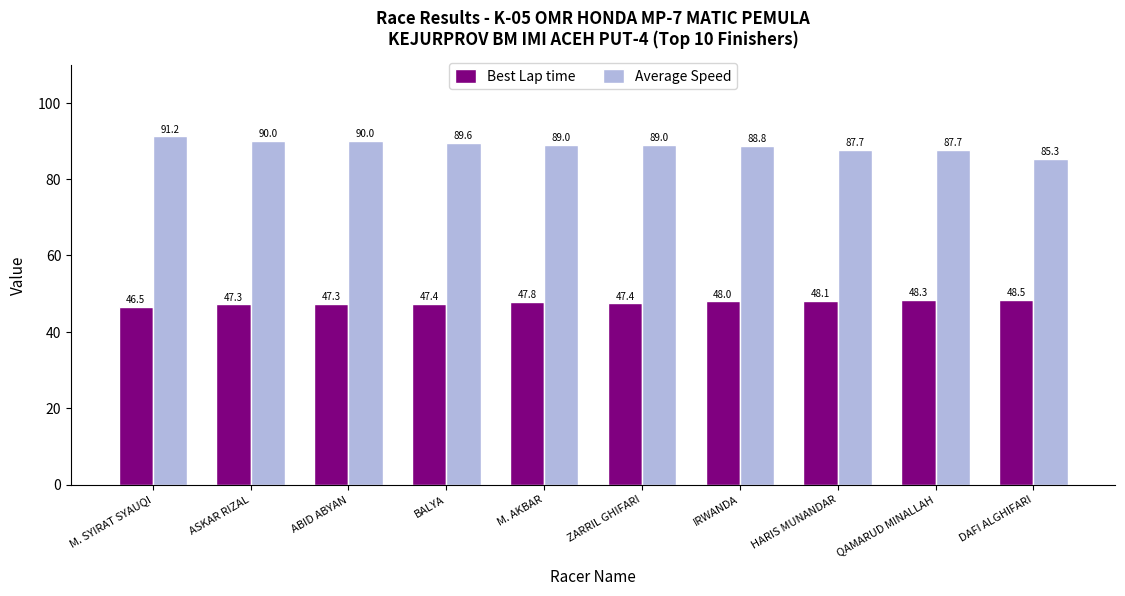

What is the value of the Best Lap time bar at the 6th from the left?

47.4